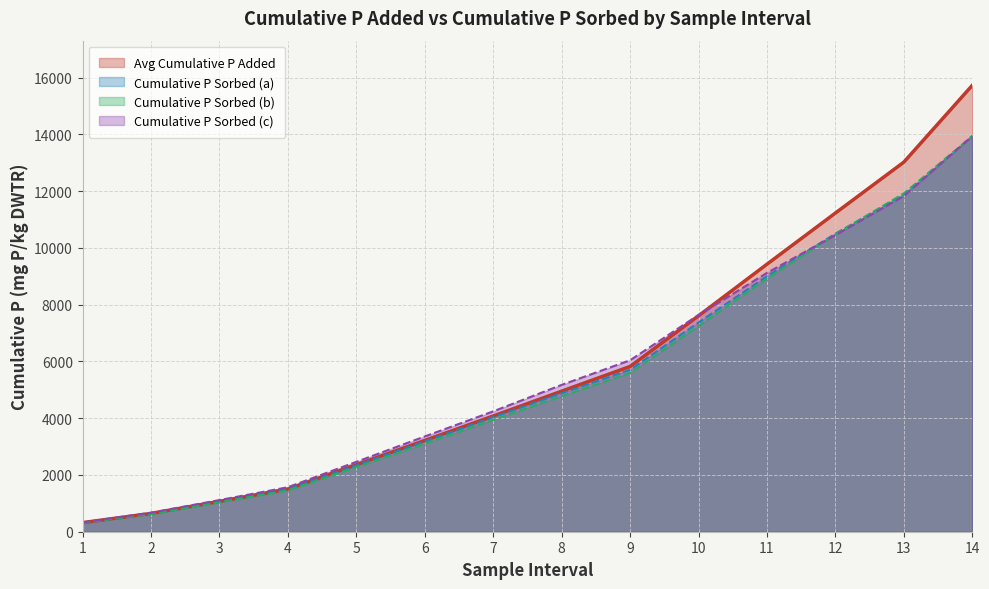

What value does the Cumulative P Sorbed (c) series have at 7?

4240.7